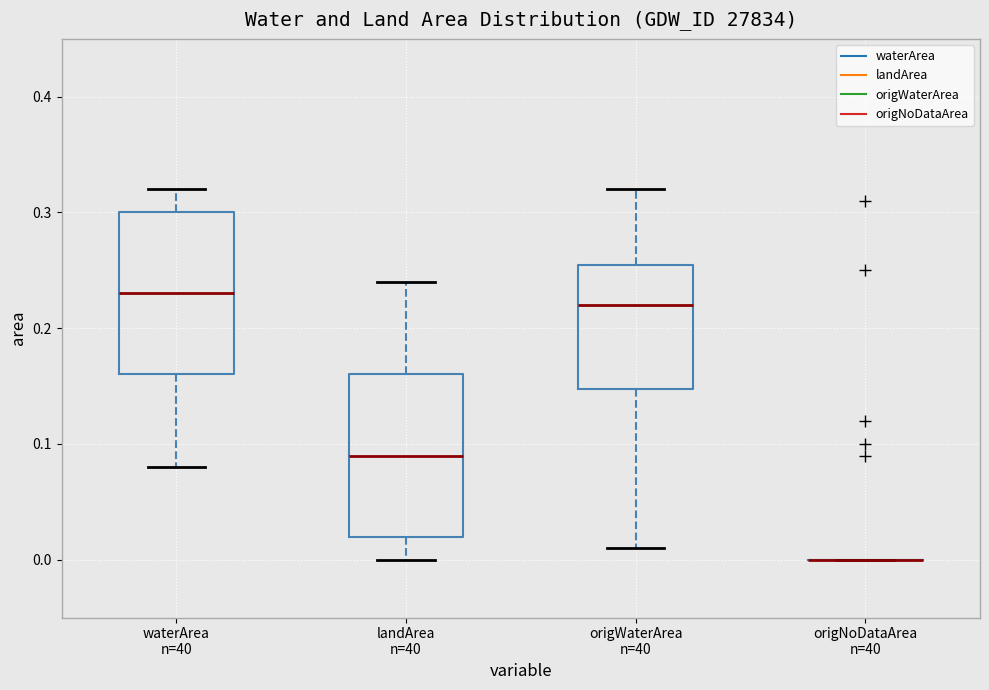

Reading left to right, transcribe this box plot: for each box, give where its median line is, the range the box spans, and where its two whiskers end, as read against the y-axis. The values are not printed on the chart, so give them approximately, as read against the axis.

waterArea n=40: median 0.23, box 0.16 to 0.30, whiskers 0.08 to 0.32
landArea n=40: median 0.09, box 0.02 to 0.16, whiskers 0.00 to 0.24
origWaterArea n=40: median 0.22, box 0.15 to 0.26, whiskers 0.01 to 0.32
origNoDataArea n=40: box collapsed to a line at 0.00, whiskers 0.00 to 0.00